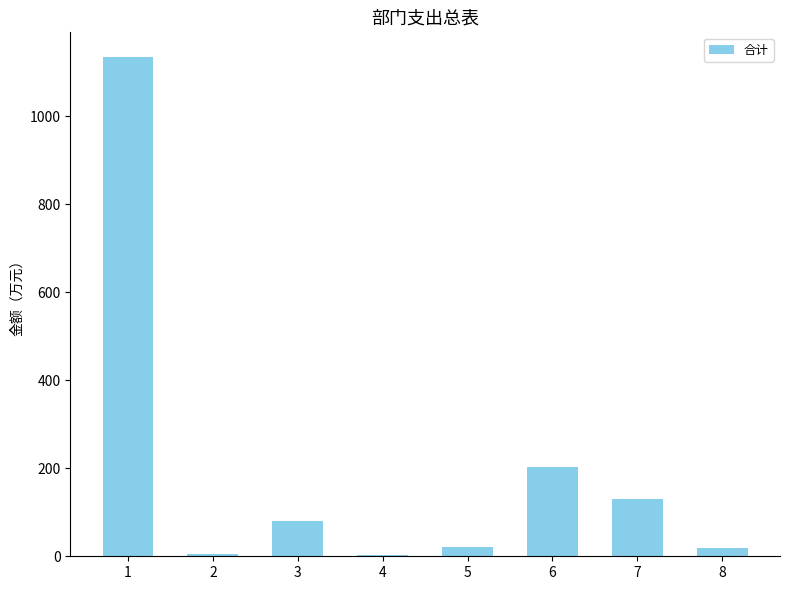

Is it true that the value at 1 is 1134.2?

True